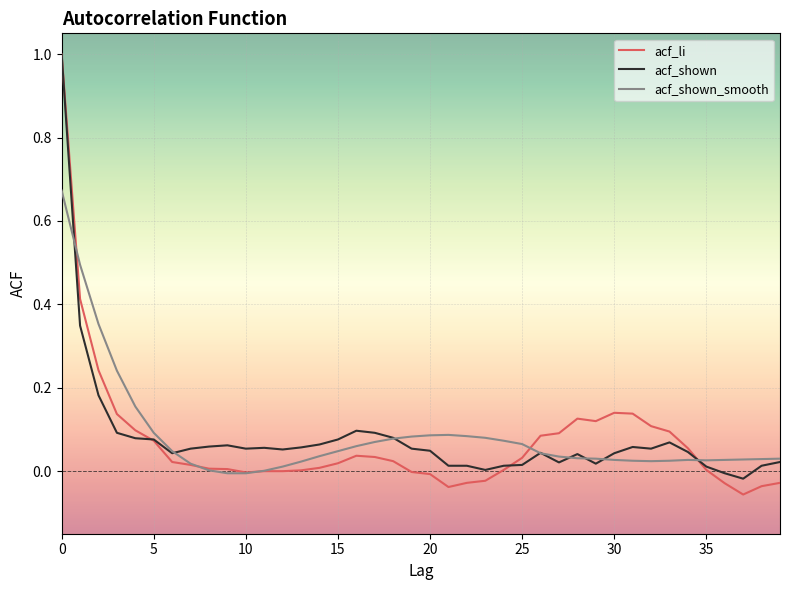

Which series has the largest range (max minus min)?

acf_li